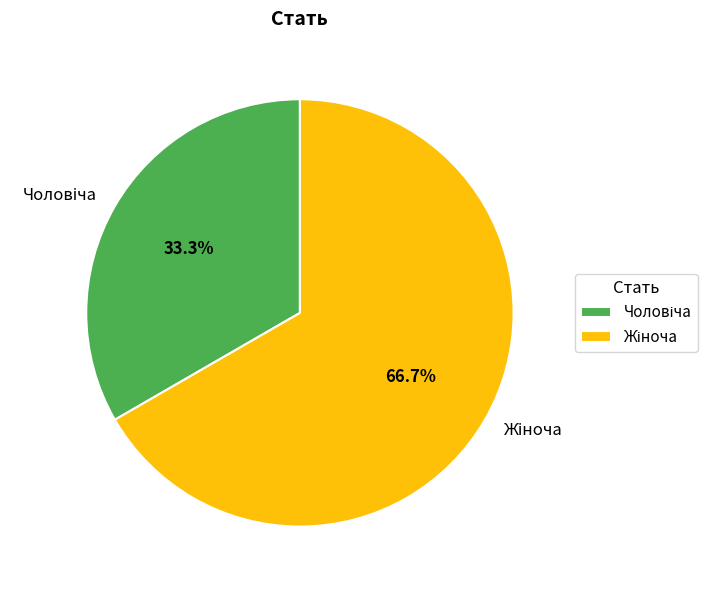

Is there any slice that represents more than half of the pie?

Yes